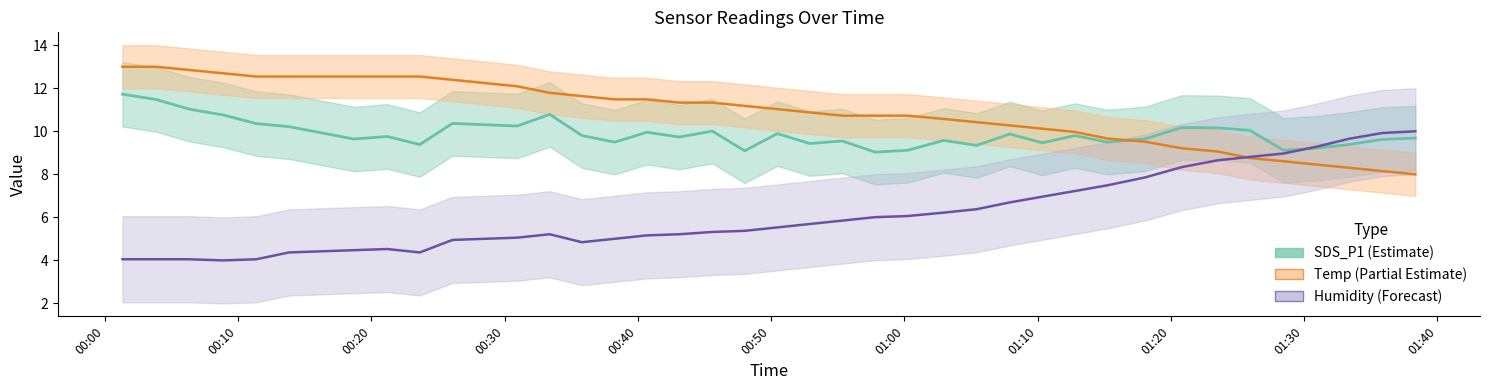

Which series has the largest total across all categories?

Temp line